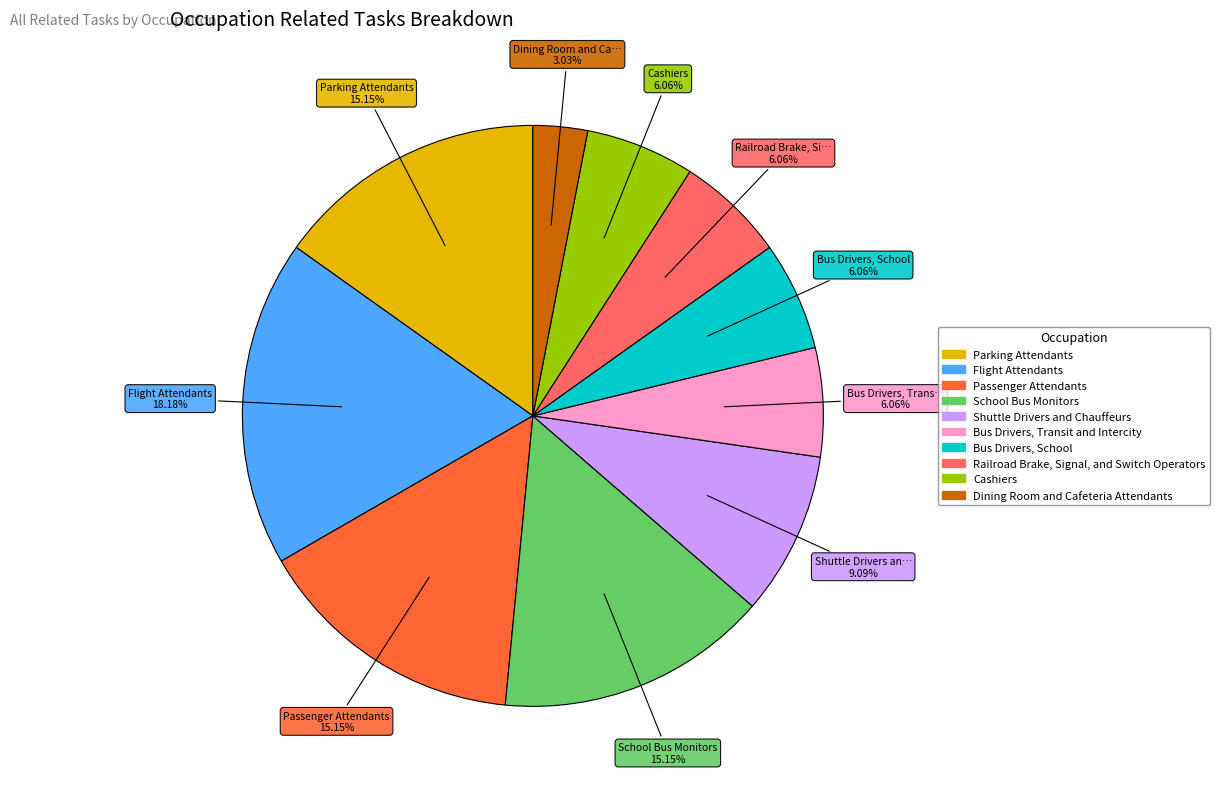

Does any single category account for the majority?

No